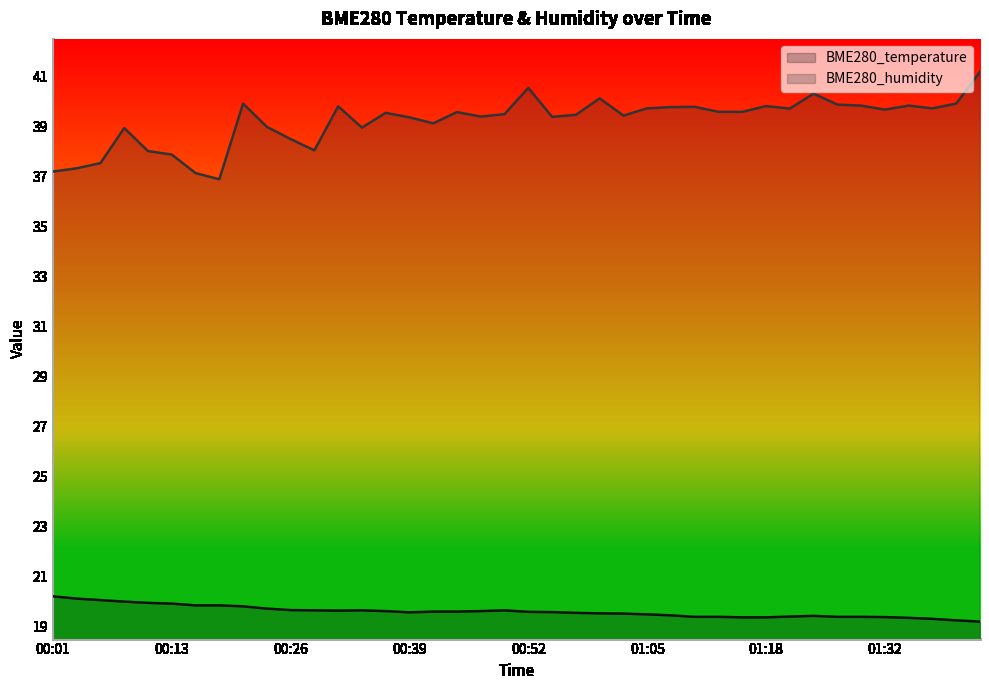

Which series has the widest spread of values?

BME280_humidity